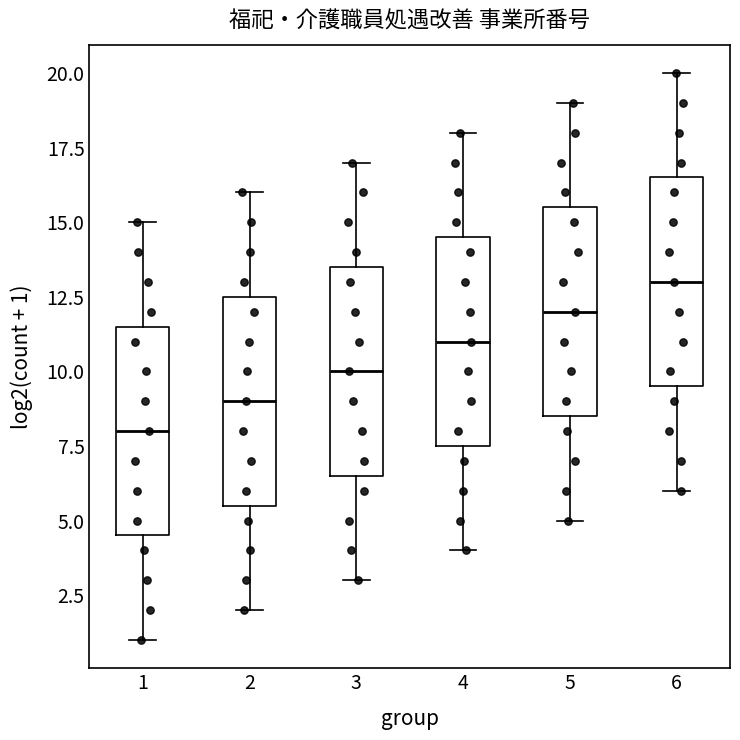

Where is the upper edge of the box at x = 4 on the y-axis? The values are not printed on the chart, so give them approximately, as read against the axis.

14.5